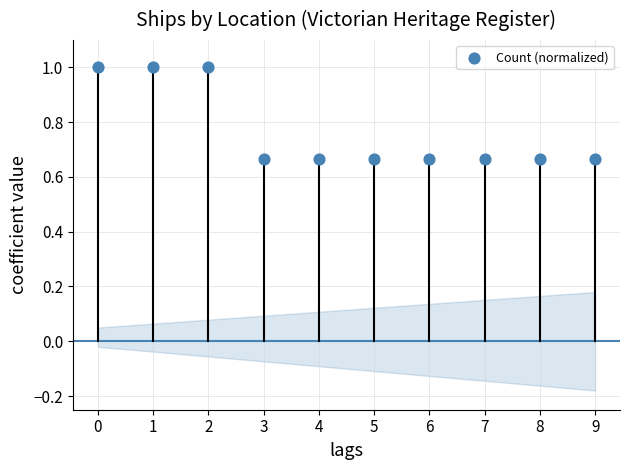

What is the range of Y values (max minus min)?

0.3